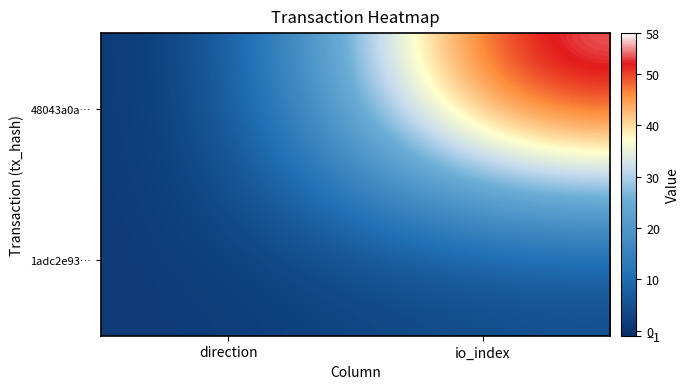

Which category has the highest value across all series?

io_index